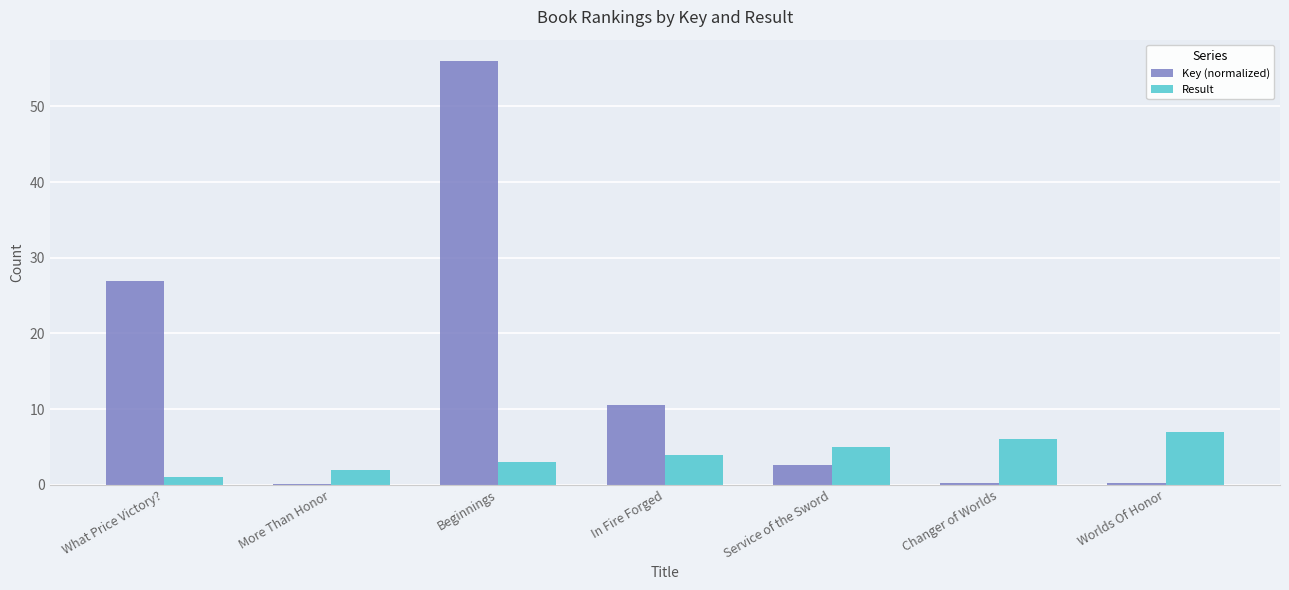

Where is Result nearest to the value 4?

In Fire Forged